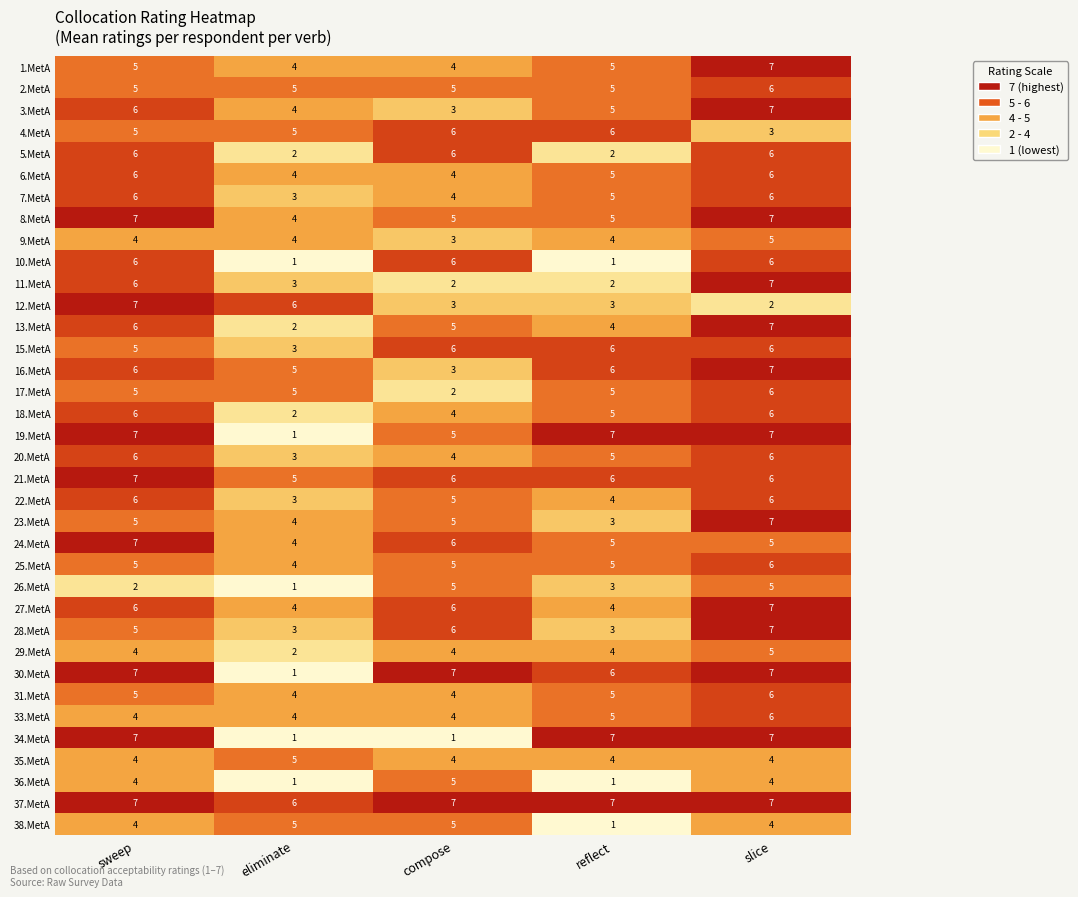

What is the maximum value for 37.MetA?

7